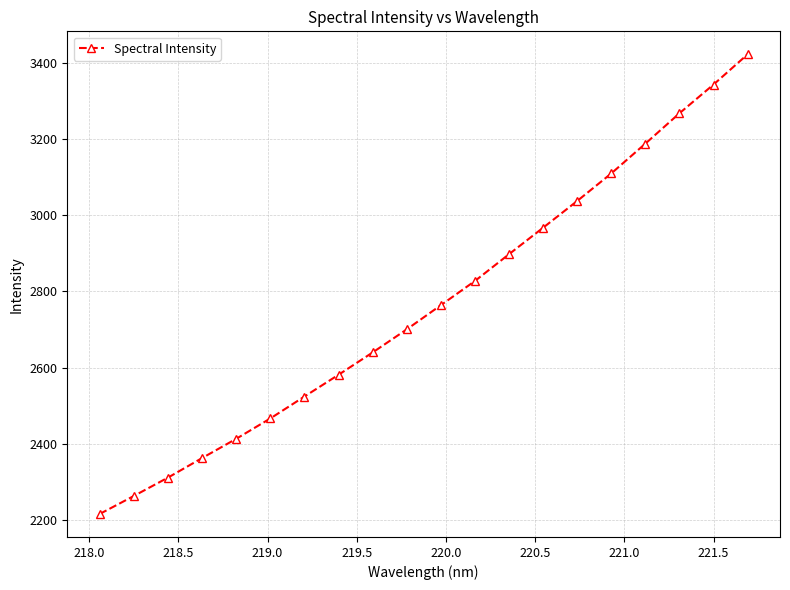

What is the smallest value displayed?

2215.9